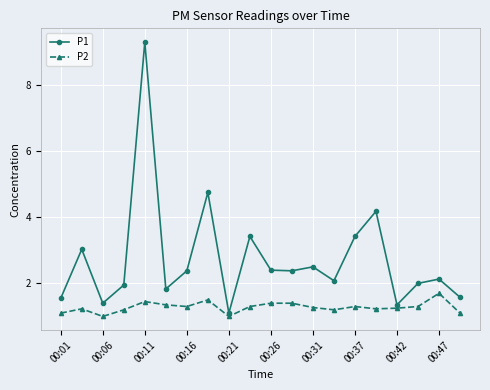

List the series in order of their overall mean, lowest first.

P2, P1